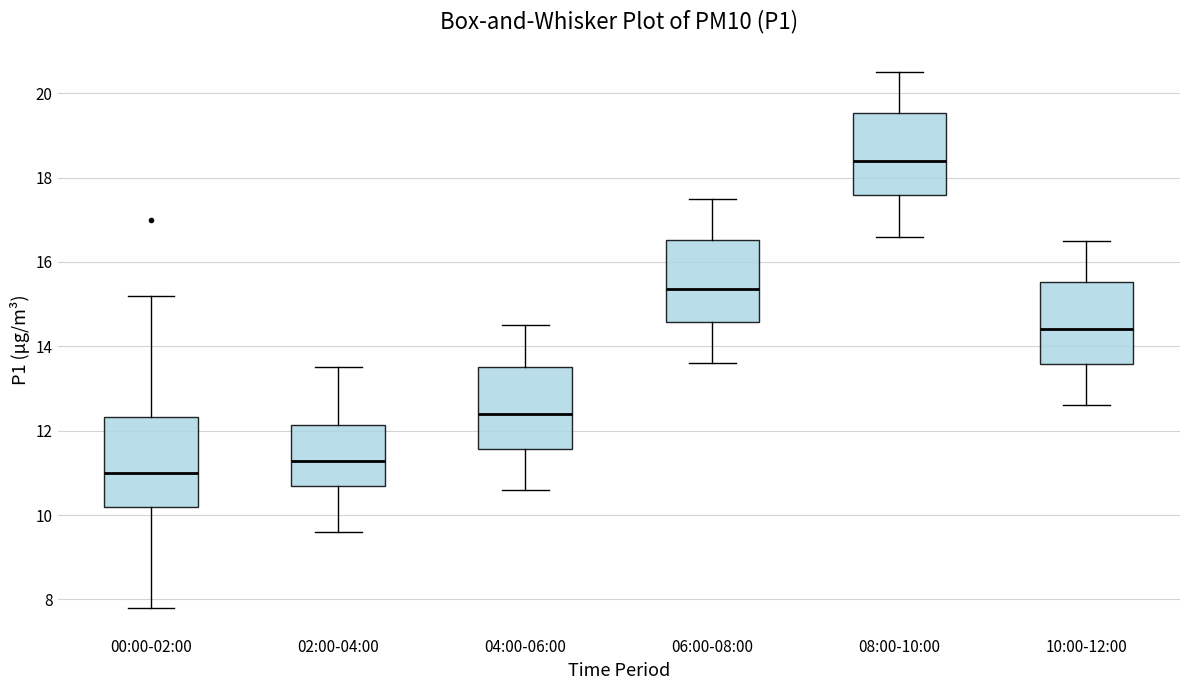

Reading left to right, transcribe this box plot: for each box, give where its median line is, the range the box spans, and where its two whiskers end, as read against the y-axis. The values are not printed on the chart, so give them approximately, as read against the axis.

00:00-02:00: median 11.0, box 10.2 to 12.4, whiskers 7.8 to 15.2
02:00-04:00: median 11.2, box 10.6 to 12.2, whiskers 9.6 to 13.6
04:00-06:00: median 12.4, box 11.6 to 13.6, whiskers 10.6 to 14.6
06:00-08:00: median 15.4, box 14.6 to 16.6, whiskers 13.6 to 17.6
08:00-10:00: median 18.4, box 17.6 to 19.6, whiskers 16.6 to 20.6
10:00-12:00: median 14.4, box 13.6 to 15.6, whiskers 12.6 to 16.6